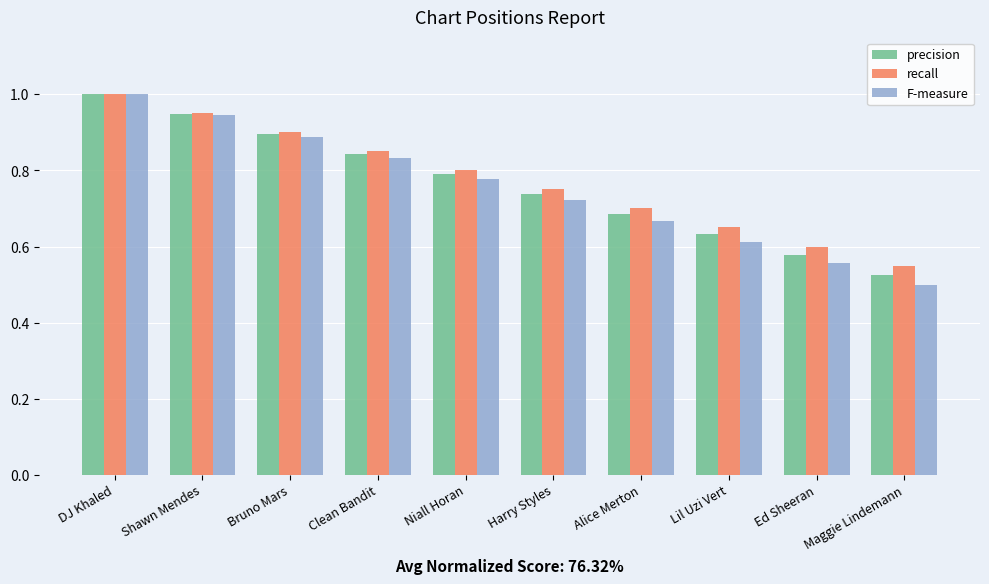

How many data points does each series have?

10